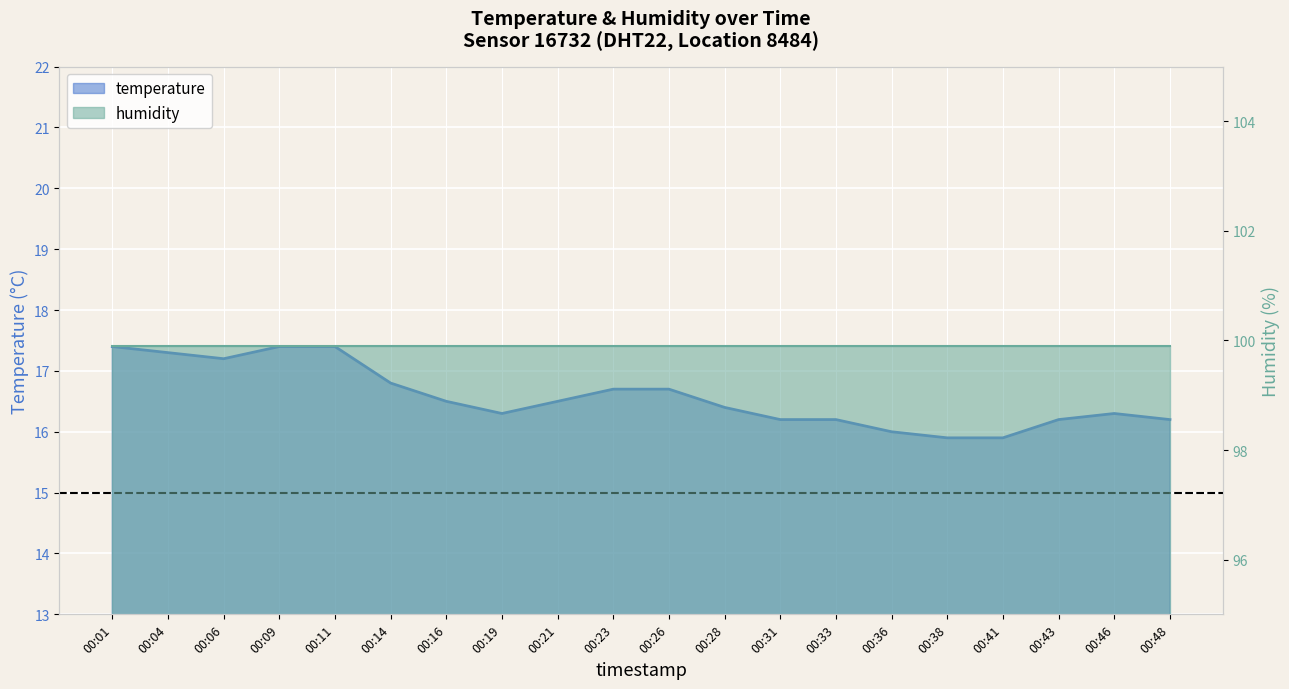

Rank the categories by value from highest to lowest.

00:01, 00:09, 00:11, 00:04, 00:06, 00:14, 00:23, 00:26, 00:16, 00:21, 00:28, 00:19, 00:46, 00:31, 00:33, 00:43, 00:48, 00:36, 00:38, 00:41